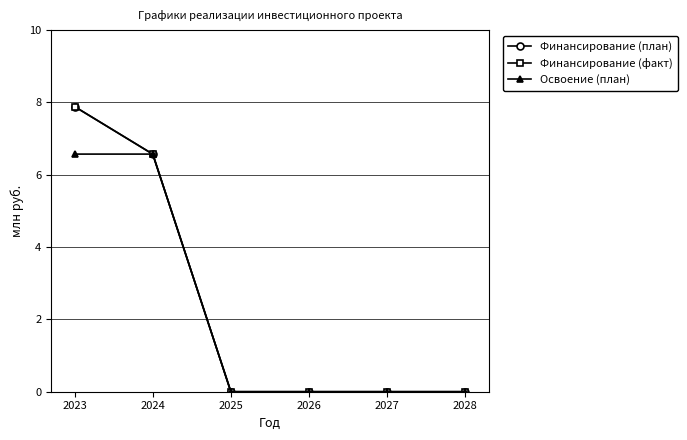

Which series has the widest spread of values?

Финансирование (план)